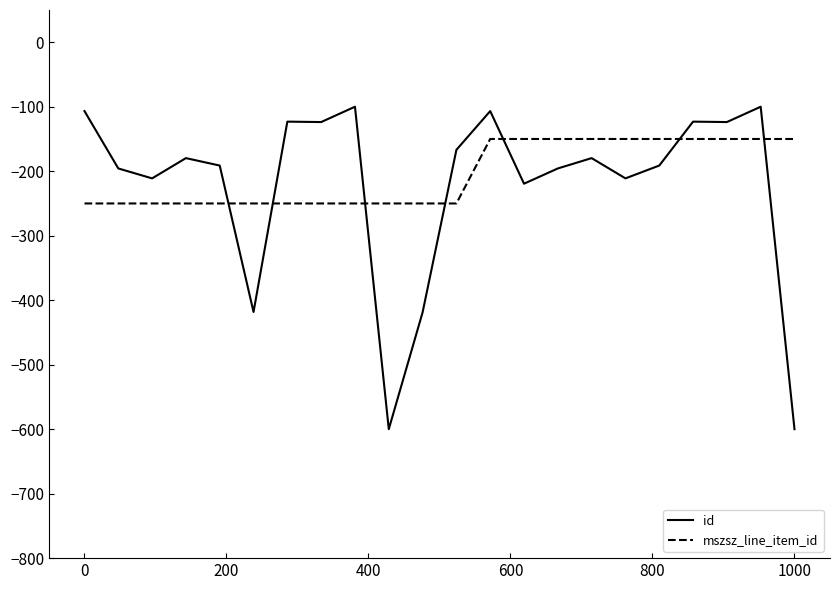

Rank the series by their maximum value, from lowest to highest.

mszsz_line_item_id, id